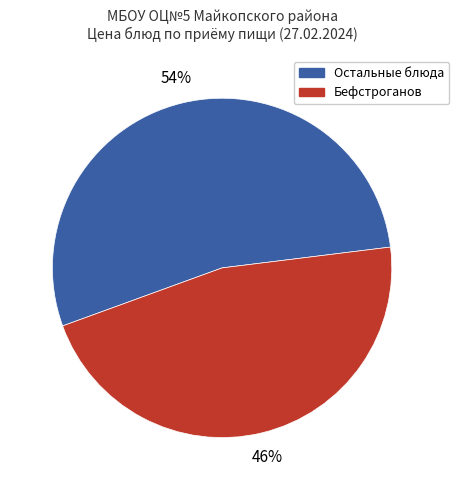

Is there any slice that represents more than half of the pie?

Yes